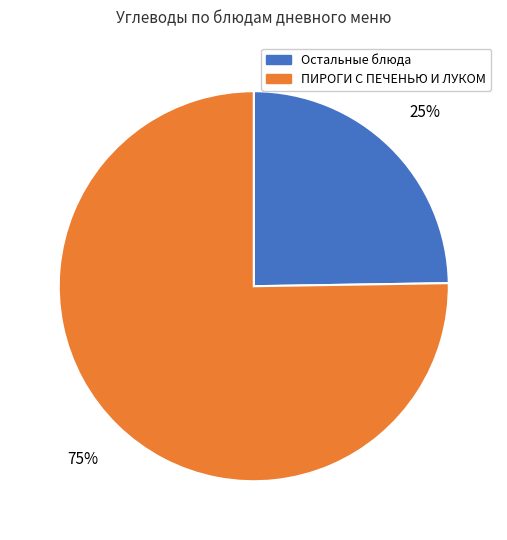

Count the number of slices in the pie.

2